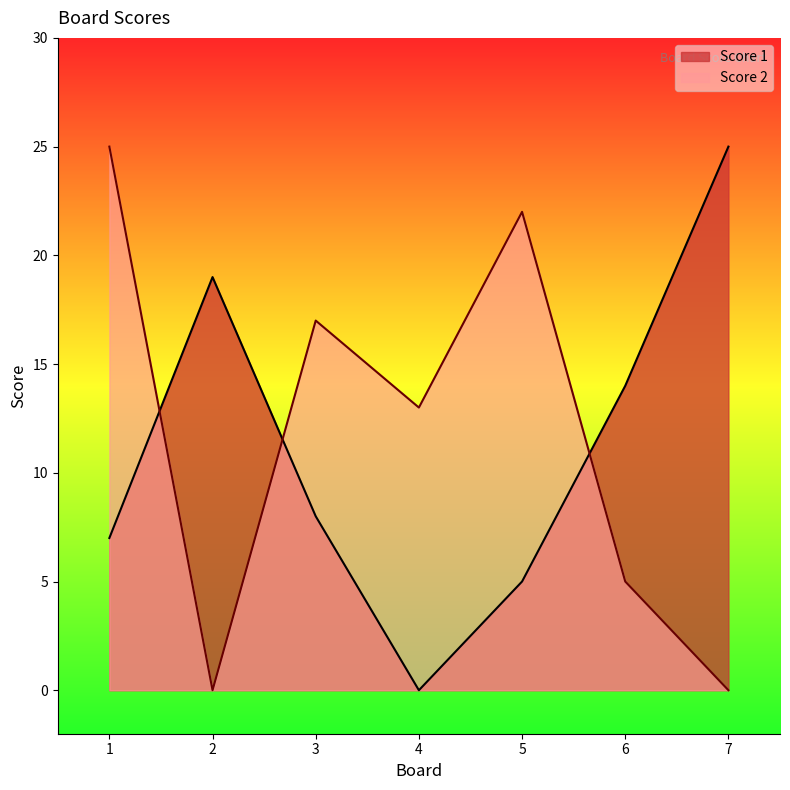

Between 2 and 5, which series saw the biggest shift?

Score 2